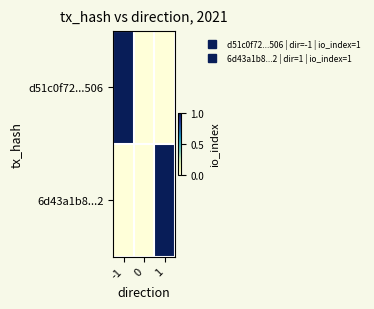

Which series has the largest range (max minus min)?

d51c0f72...506